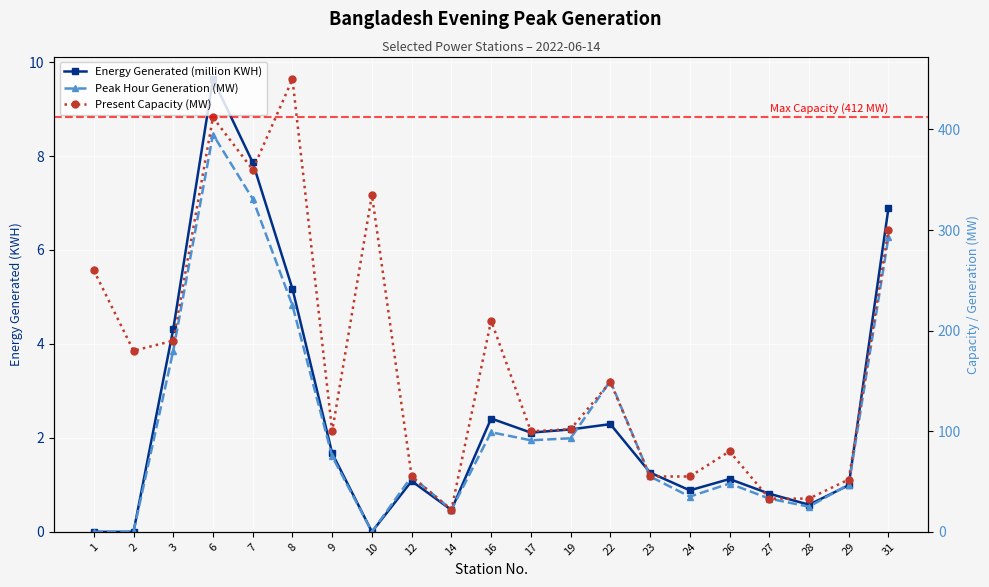

True or false: Peak Hour Generation (MW) and Energy Generated (million KWH) intersect in this chart.

False